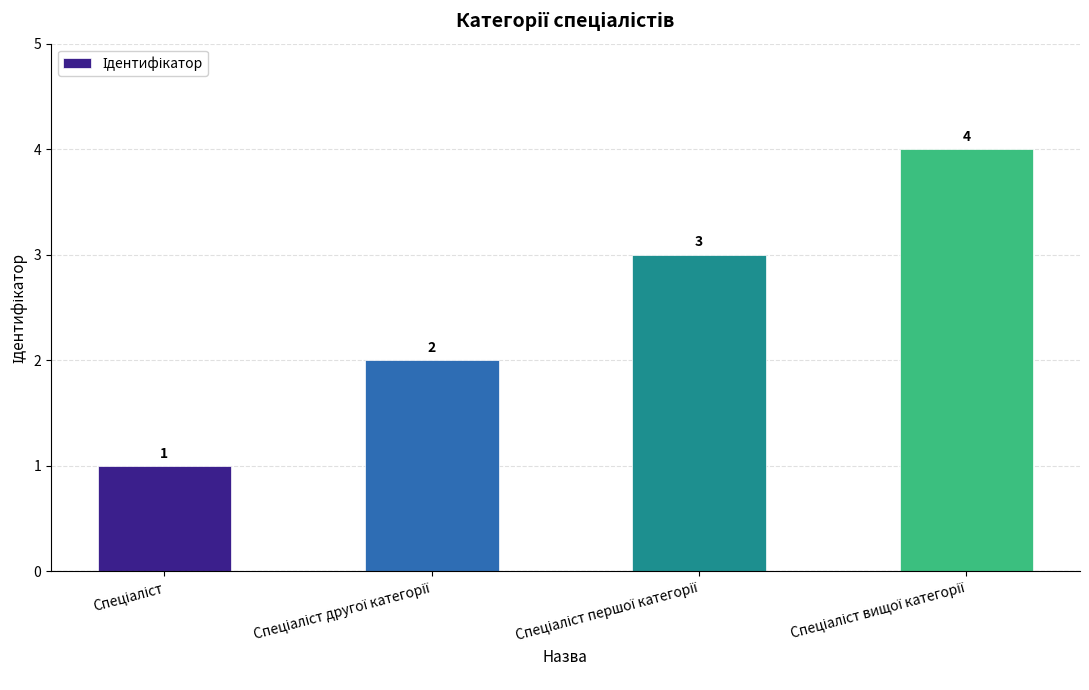

What is the maximum value shown in the chart?

4